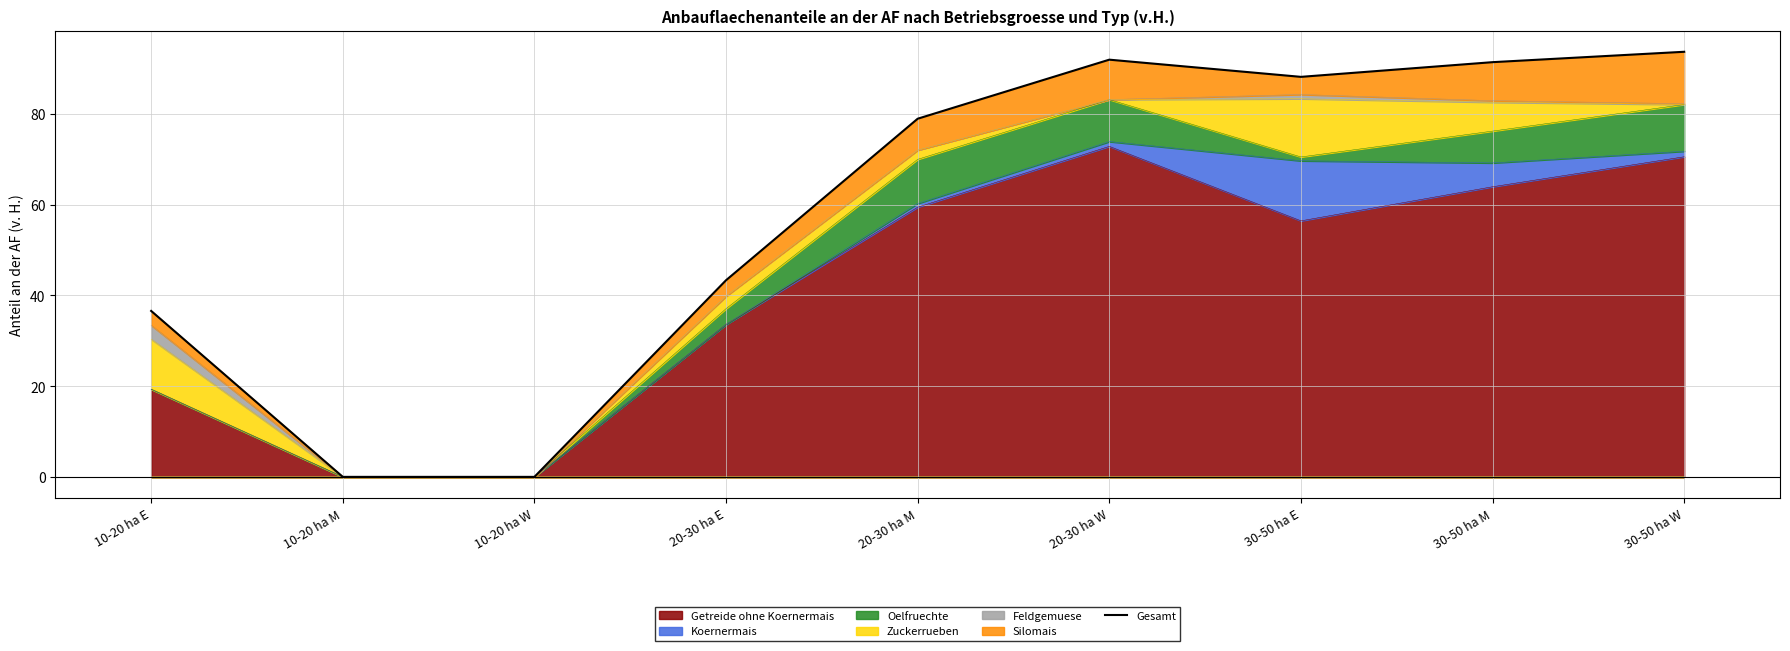

True or false: the data has more than 0 interior local peaks.

True